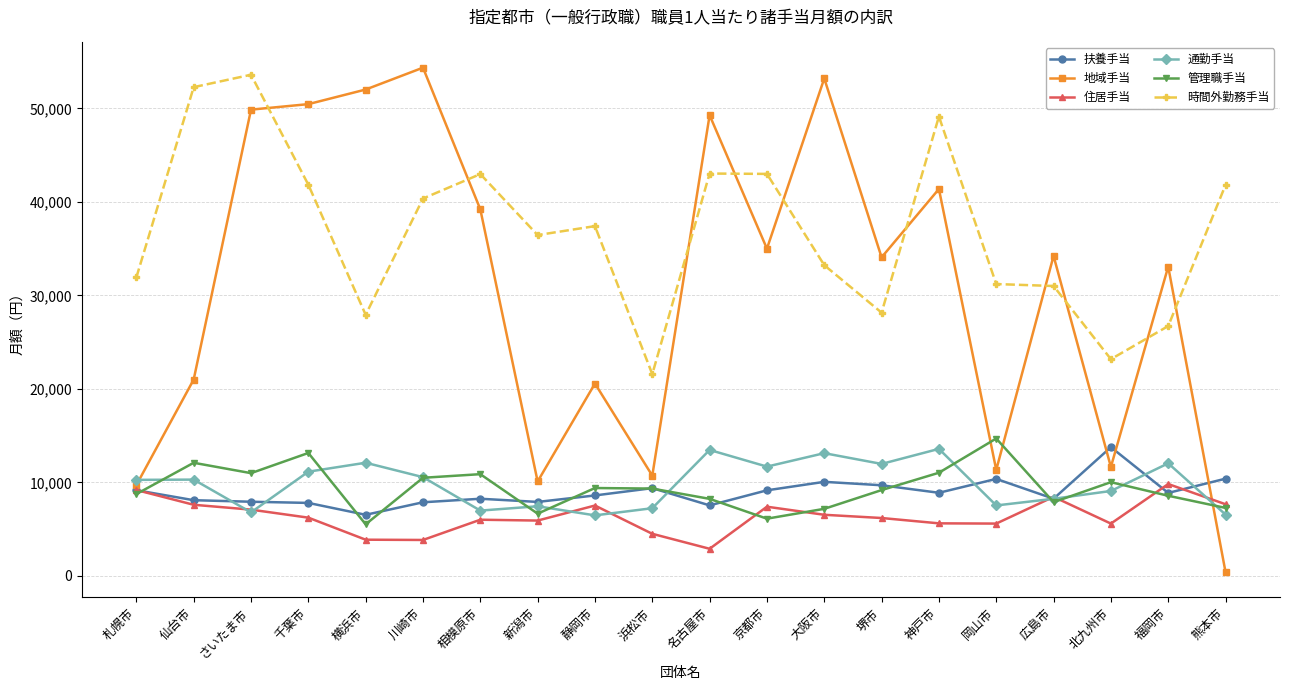

What is the label of the 20th point from the left?

熊本市